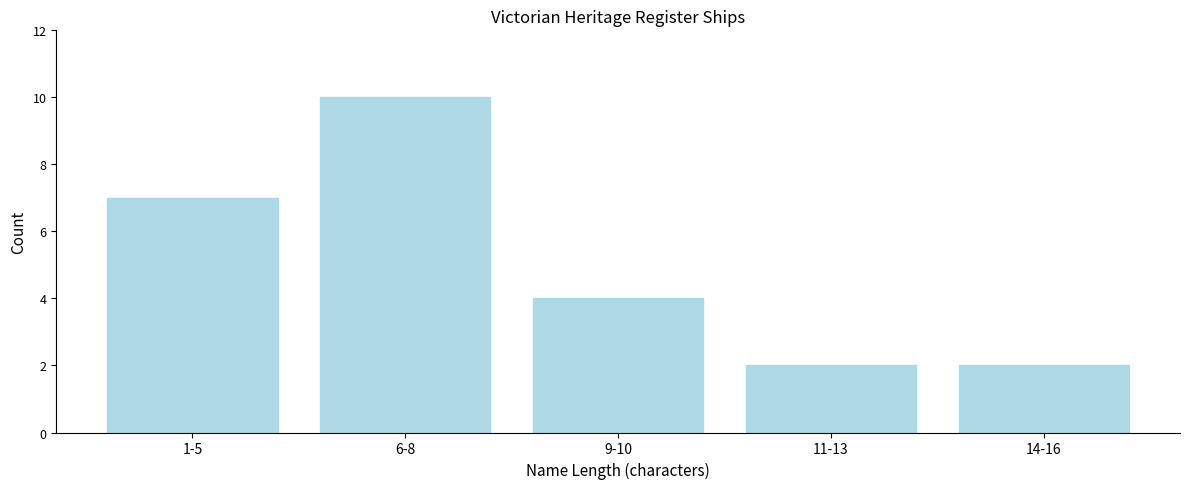

Reading right to left, what are all the values shown in this chart?

14-16=2	11-13=2	9-10=4	6-8=10	1-5=7